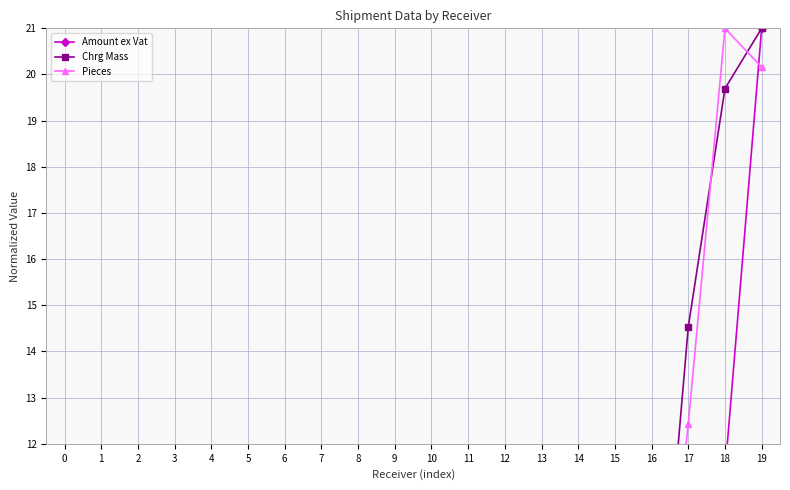

Reading right to left, list all the values displayed in this chart.

Amount ex Vat: 21.0	11.4	9.5	5.3	3.4	4.2	4.4	3.2	3.2	3.0	2.9	2.3	2.2	2.0	1.6	1.8	1.4	0.8	1.2	1.0
Chrg Mass: 21.0	19.7	14.5	5.3	5.3	4.1	3.8	3.1	3.0	2.8	2.8	2.3	2.0	2.0	1.7	1.6	1.2	1.2	1.0	0.8
Pieces: 20.2	21.0	12.4	5.0	5.0	6.7	5.0	5.0	1.8	1.8	4.5	0.2	3.4	3.4	0.3	2.7	2.0	2.0	1.7	1.3